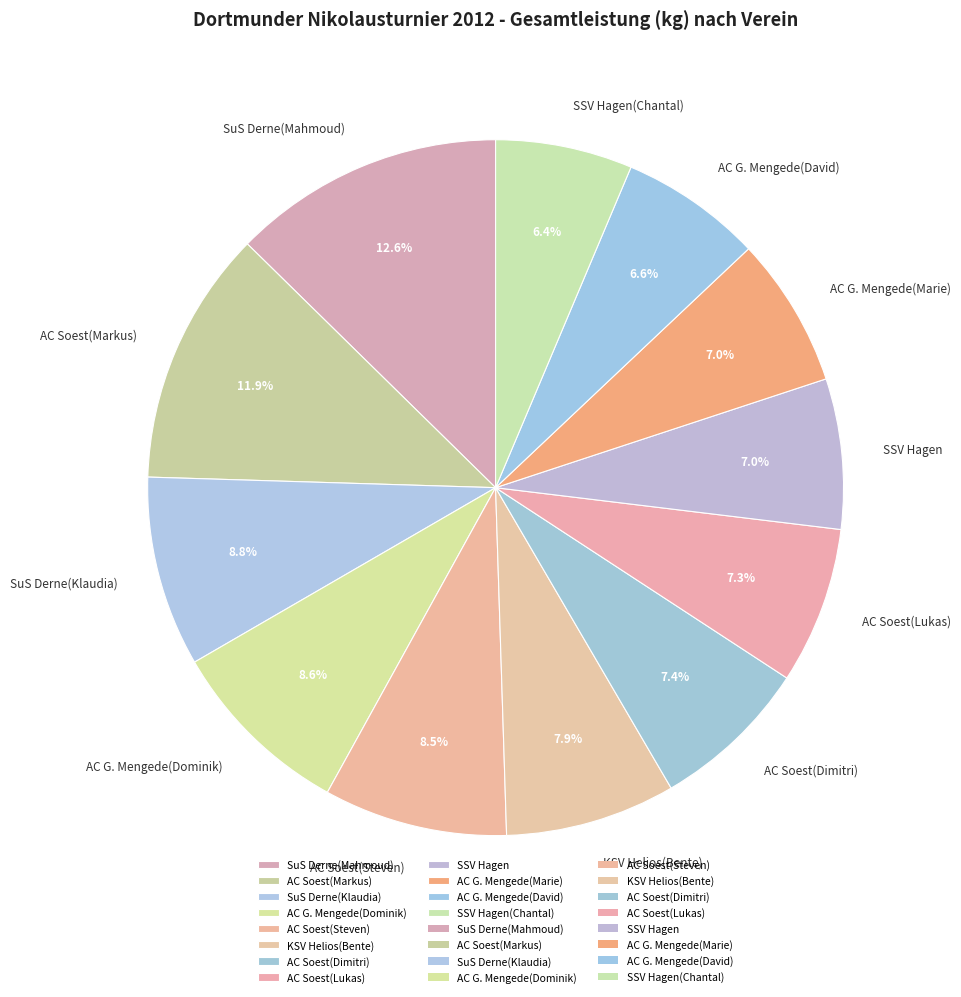

Is there any slice that represents more than half of the pie?

No